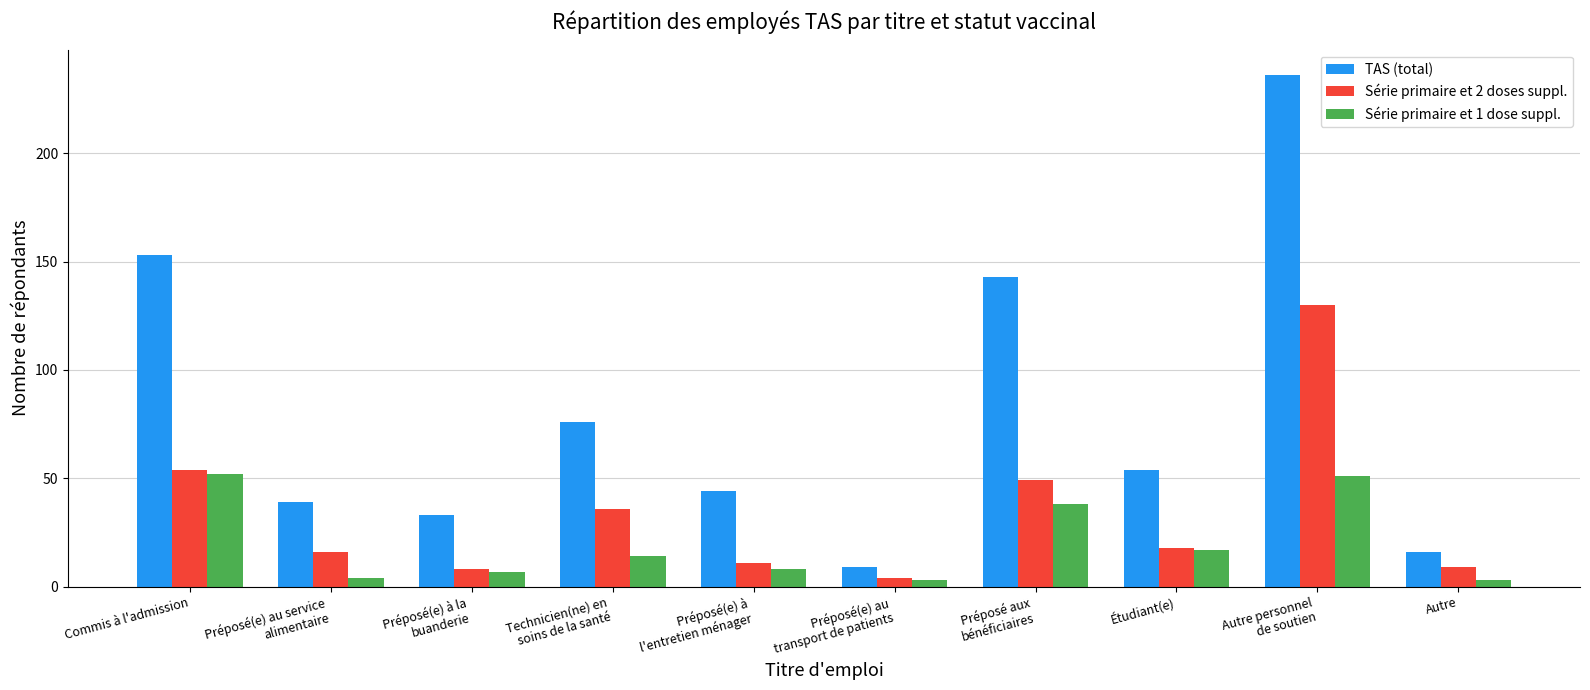

Count the number of categories in the chart.

10